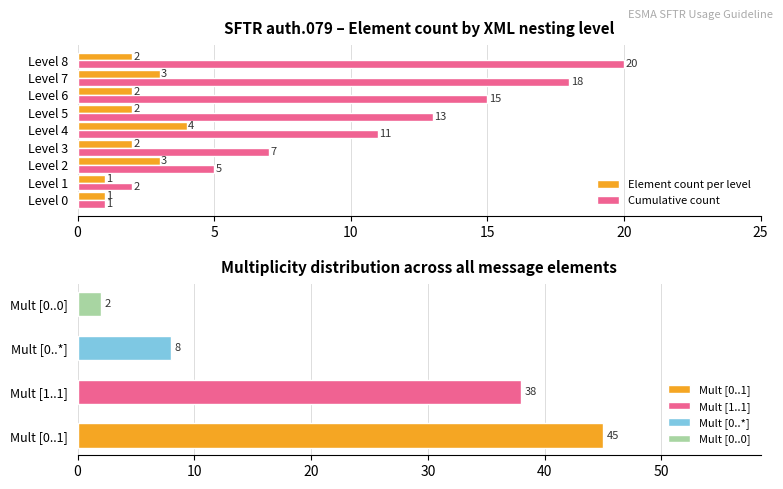

What is the difference between the maximum and minimum values in the Element count per level series?

3